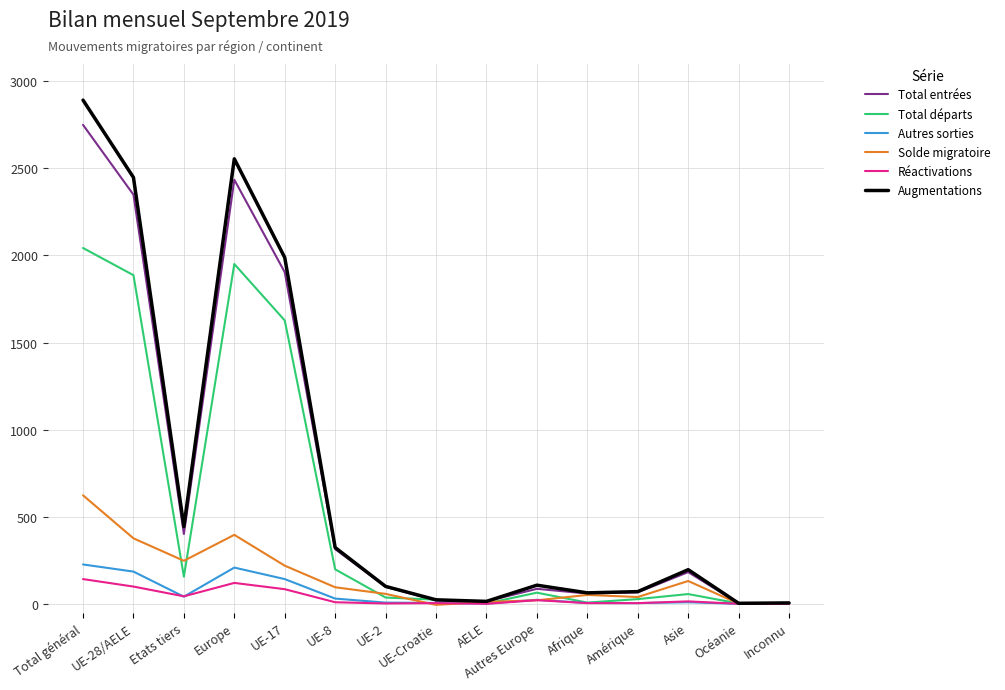

At which category does Solde migratoire reach its first local valley?

Etats tiers